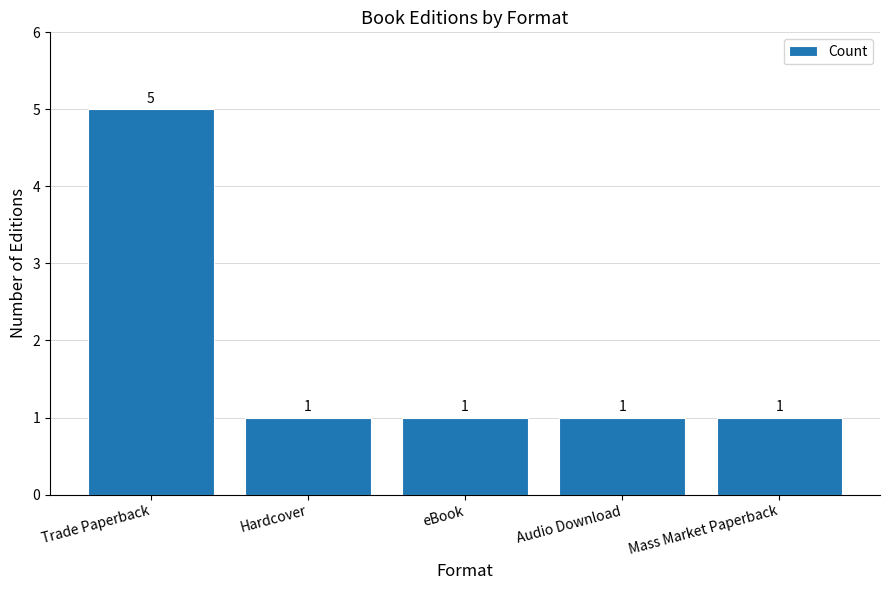

Count the number of data series in this chart.

1